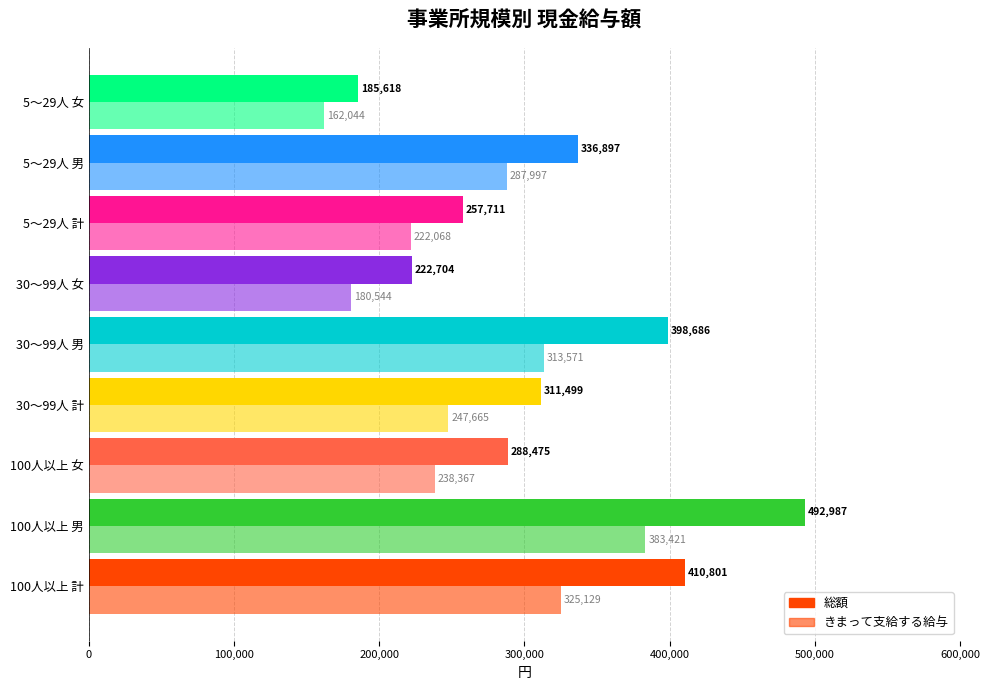

At how many categories does at least one series exceed 348673?

3